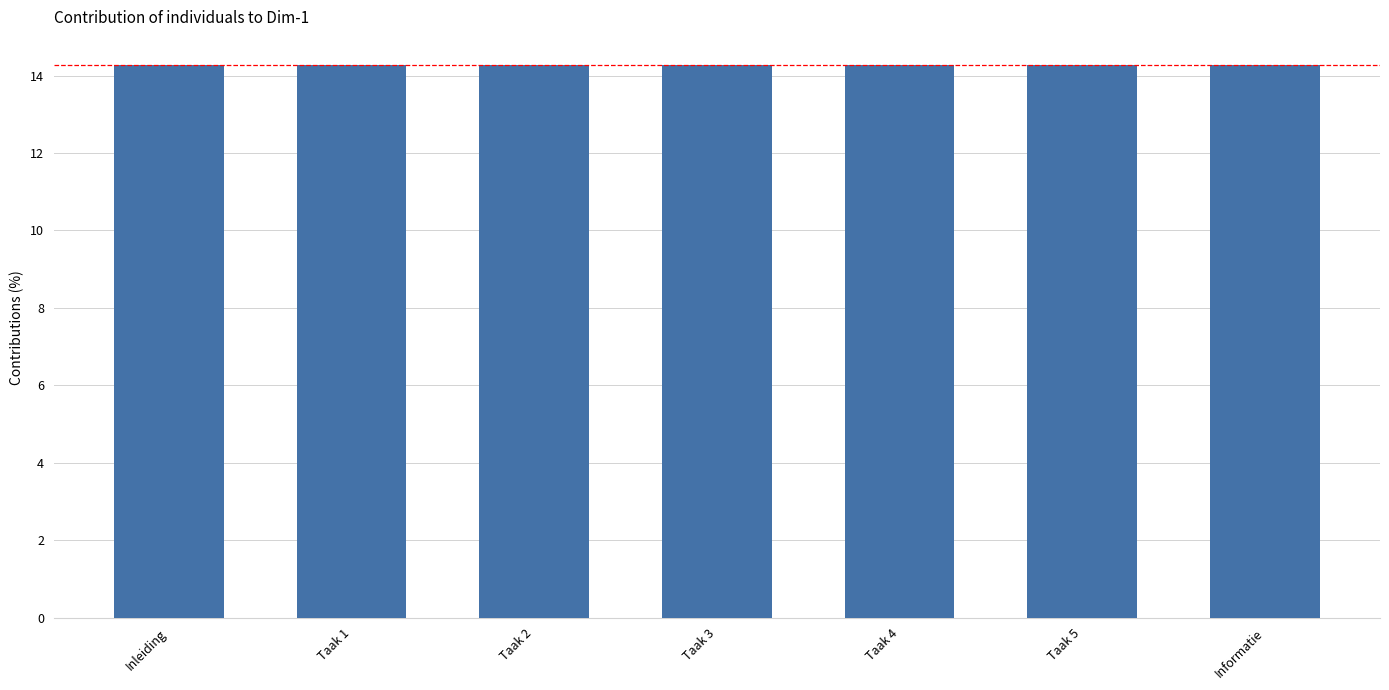

What is the maximum value shown in the chart?

14.3